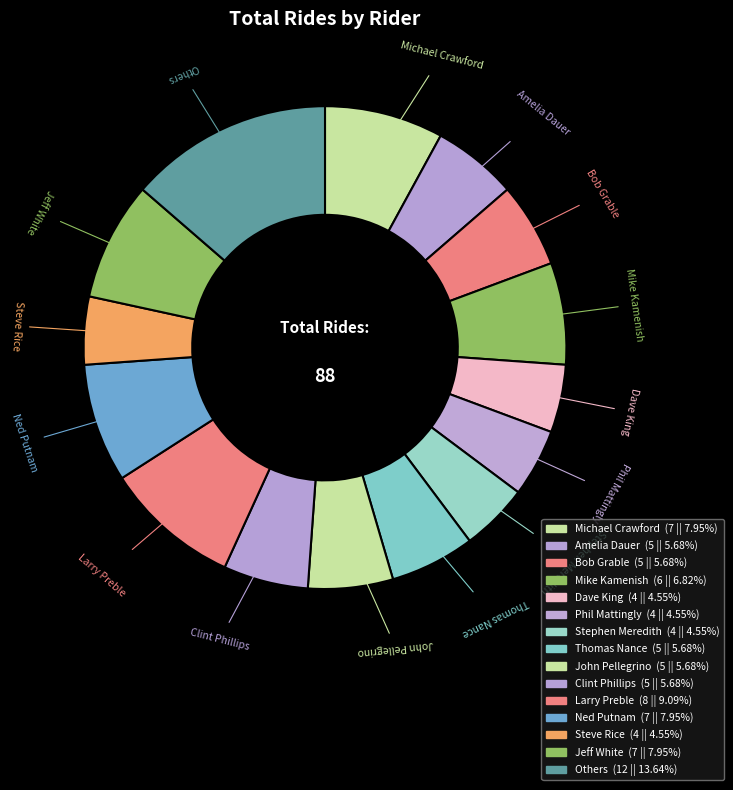

Does any single category account for the majority?

No